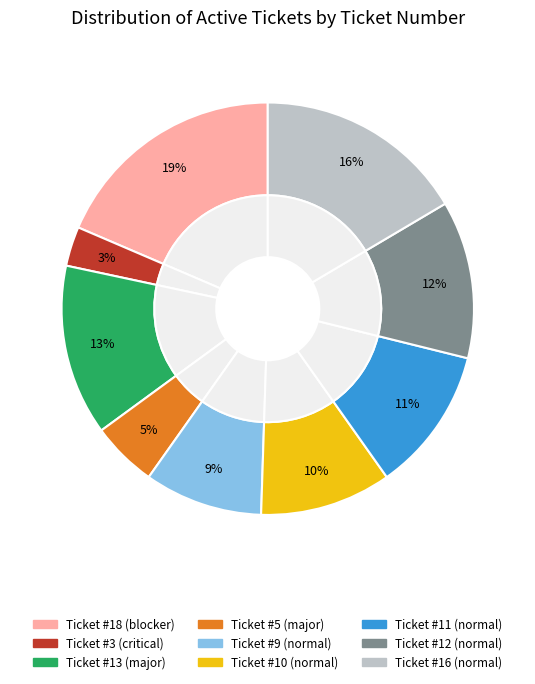

How many segments does this pie chart have?

9